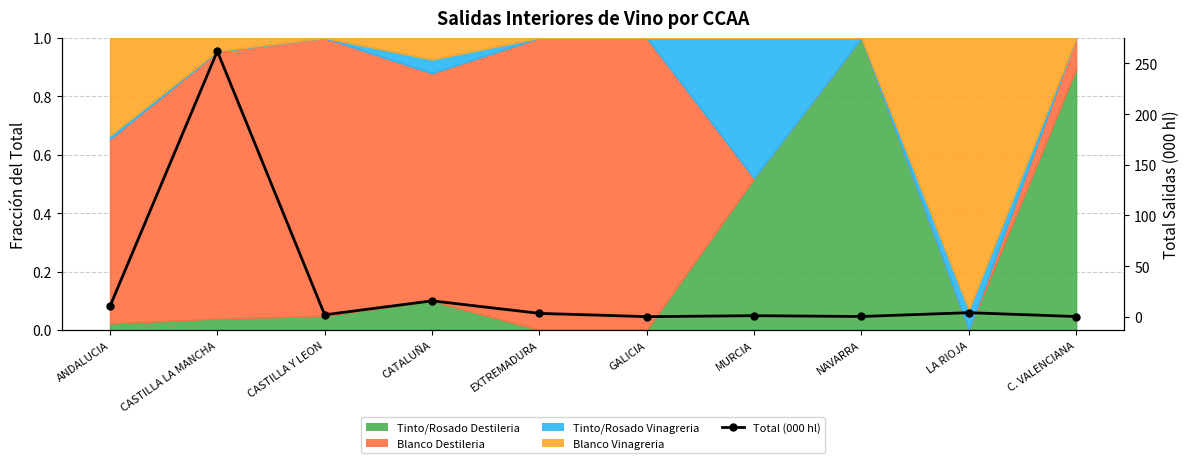

What is the value of the 8th point from the left?

0.3